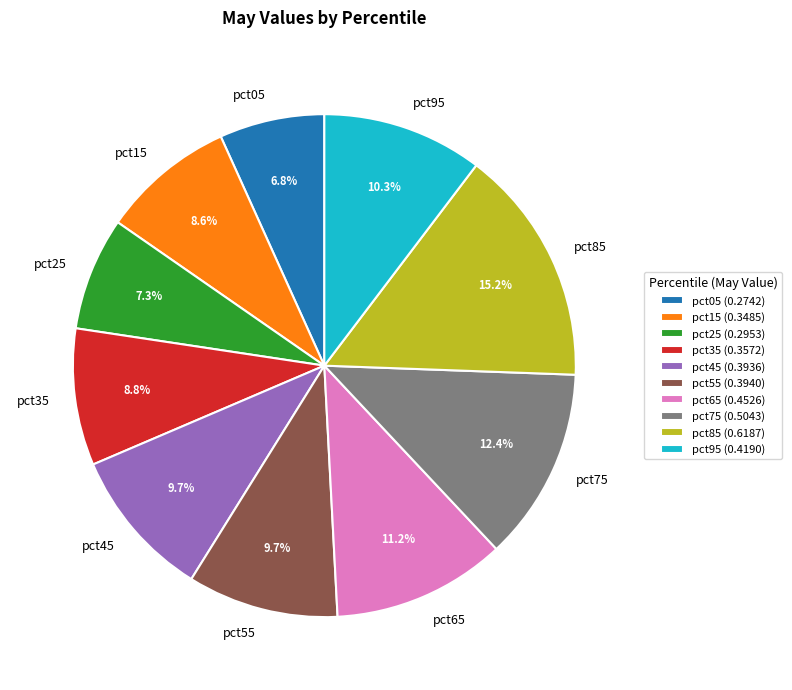

Which has a higher value, pct75 (0.5043) or pct55 (0.3940)?

pct75 (0.5043)